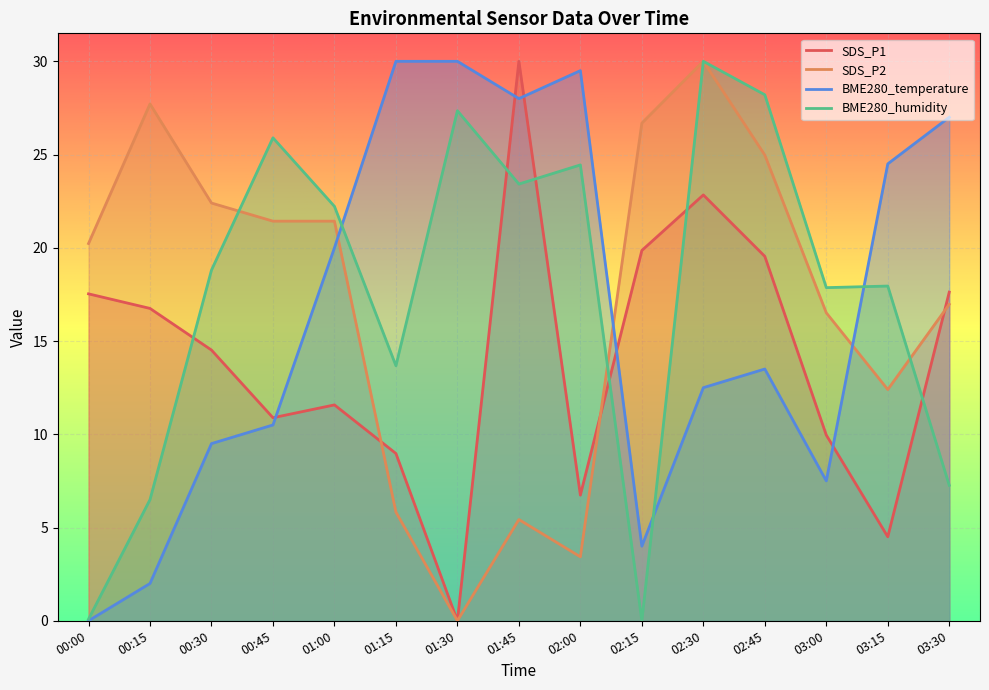

True or false: BME280_humidity has more than 2 interior local peaks.

True